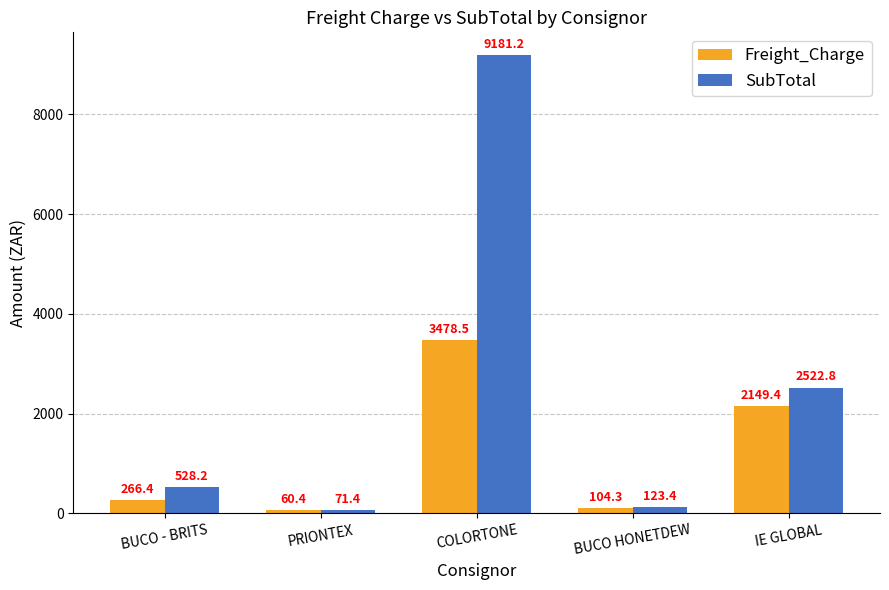

Which series has the largest range (max minus min)?

SubTotal